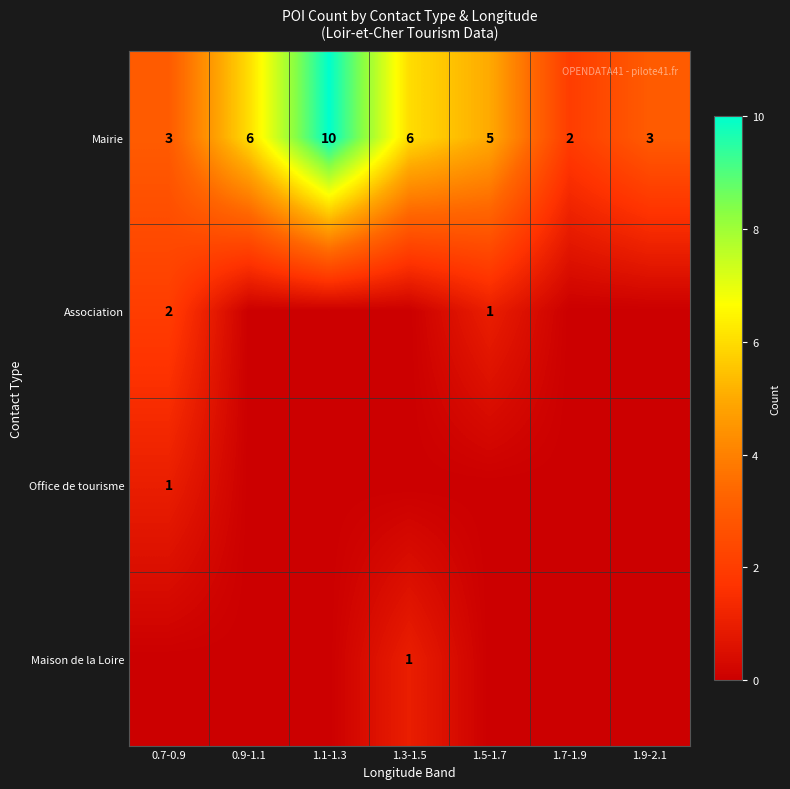

What is the difference between the Mairie values at 1.9-2.1 and 1.3-1.5?

3